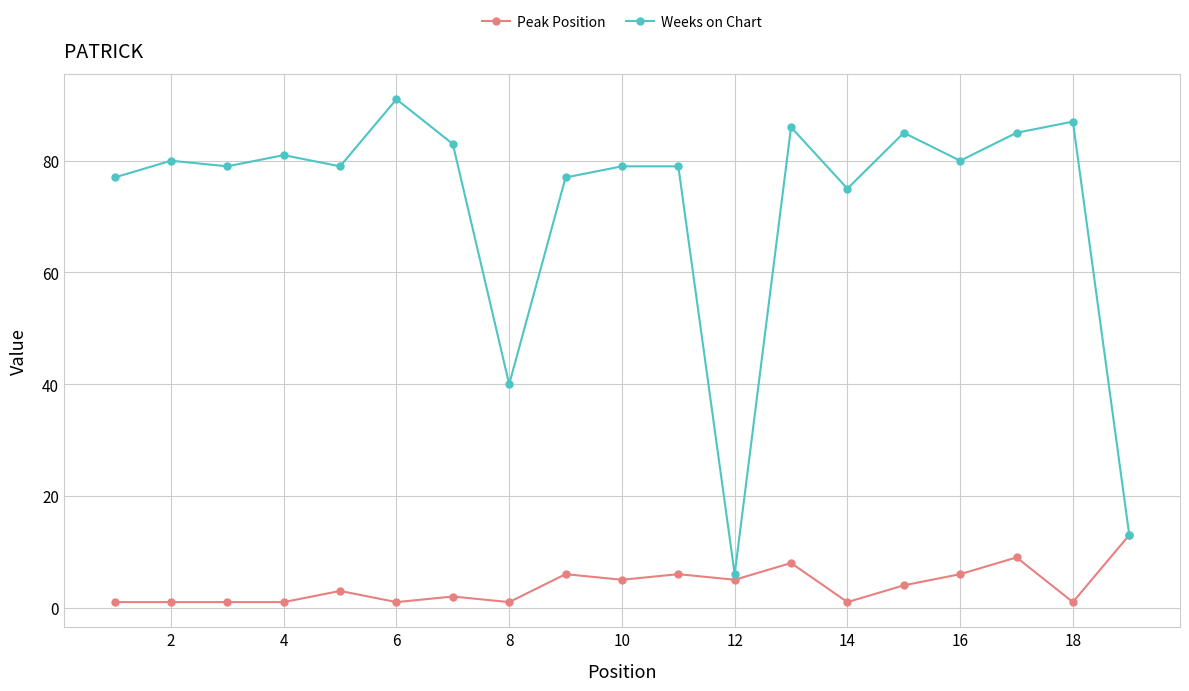

Which series has the largest range (max minus min)?

Weeks on Chart